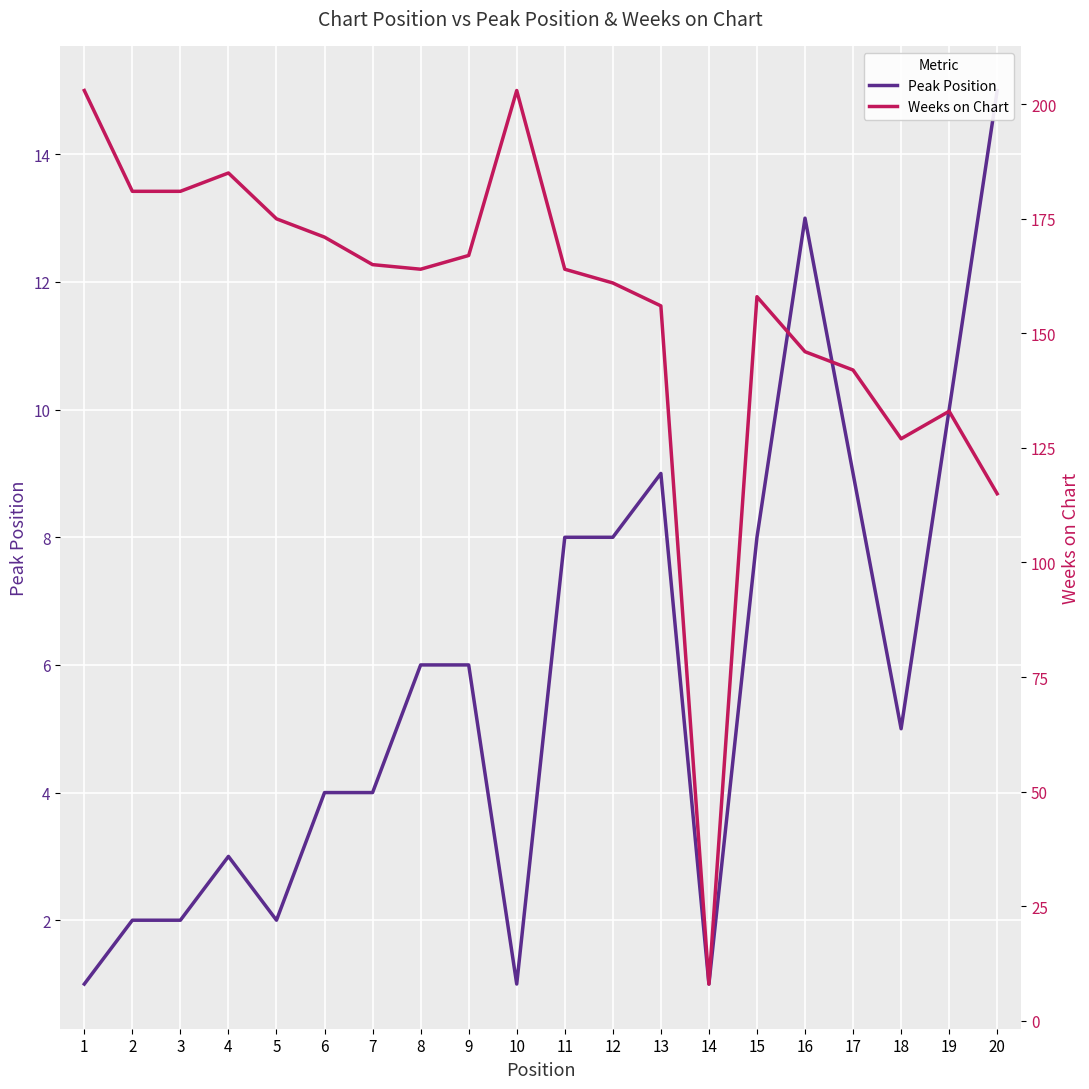

Is the value of Peak Position at 10 greater than the value of Weeks on Chart at 4?

No